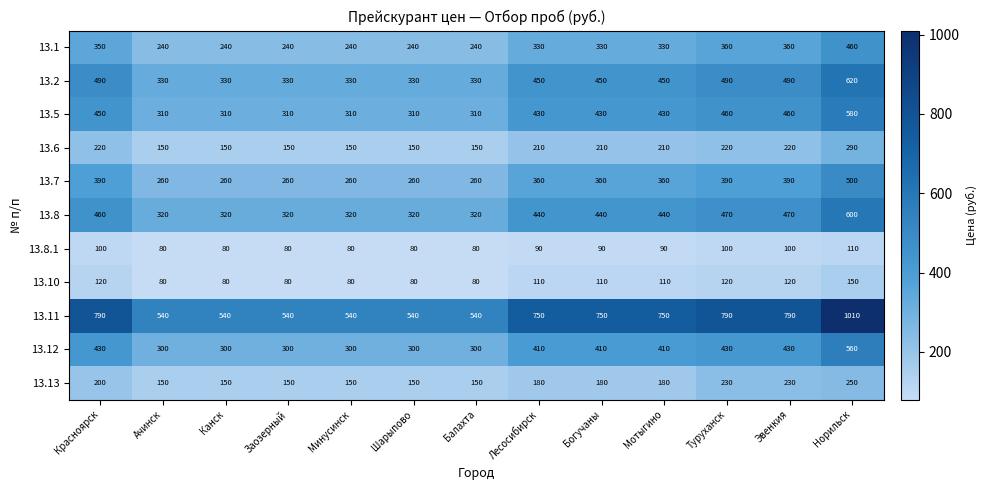

List the series in order of their peak value, lowest first.

13.8.1, 13.10, 13.13, 13.6, 13.1, 13.7, 13.12, 13.5, 13.8, 13.2, 13.11